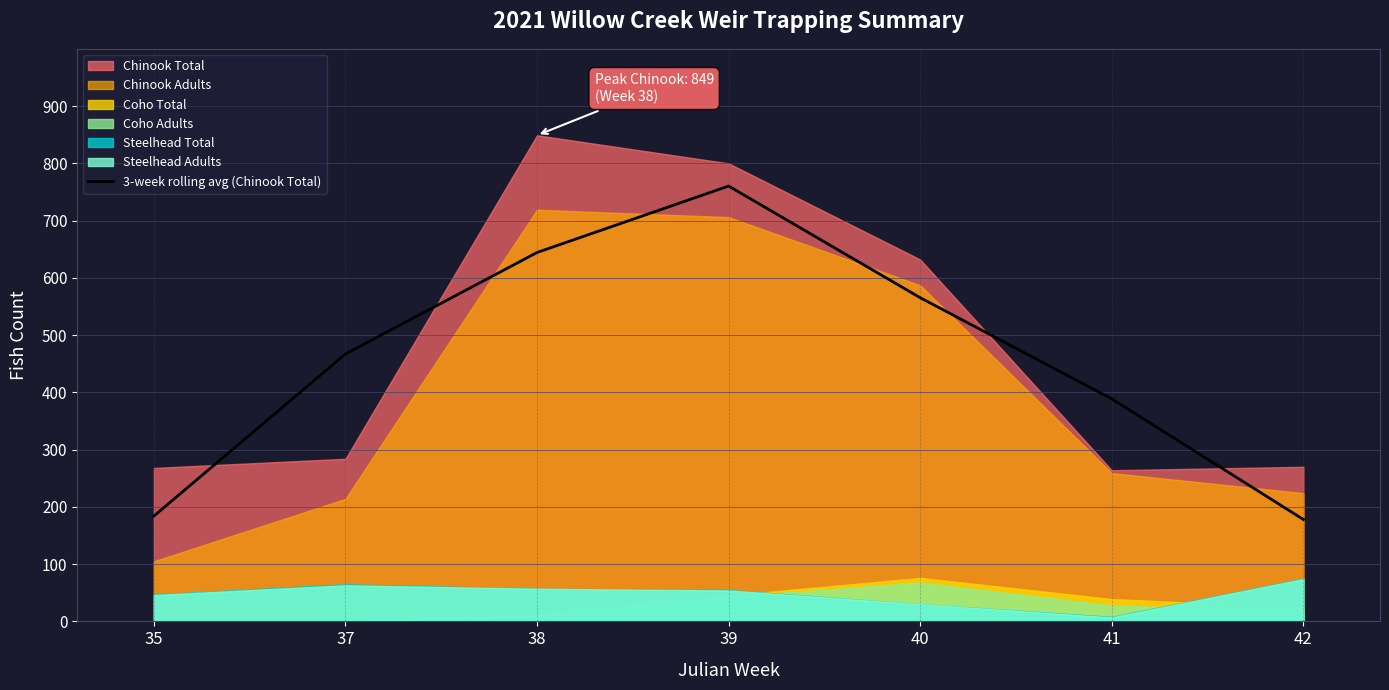

Which label corresponds to the smallest value in the chart?

42